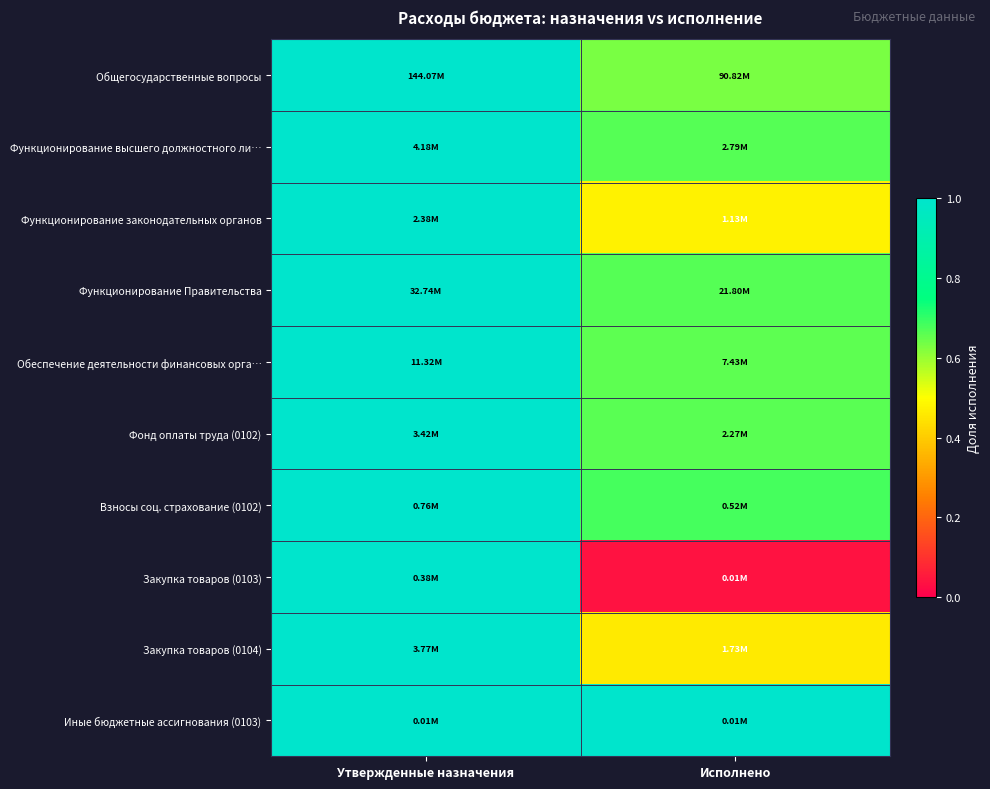

Reading right to left, what are all the values shown in this chart?

Общегосударственные вопросы: Исполнено=0.6	Утвержденные назначения=1.0
Функционирование высшего должностного ли…: Исполнено=0.7	Утвержденные назначения=1.0
Функционирование законодательных органов: Исполнено=0.5	Утвержденные назначения=1.0
Функционирование Правительства: Исполнено=0.7	Утвержденные назначения=1.0
Обеспечение деятельности финансовых орга…: Исполнено=0.7	Утвержденные назначения=1.0
Фонд оплаты труда (0102): Исполнено=0.7	Утвержденные назначения=1.0
Взносы соц. страхование (0102): Исполнено=0.7	Утвержденные назначения=1.0
Закупка товаров (0103): Исполнено=0.0	Утвержденные назначения=1.0
Закупка товаров (0104): Исполнено=0.5	Утвержденные назначения=1.0
Иные бюджетные ассигнования (0103): Исполнено=1.0	Утвержденные назначения=1.0